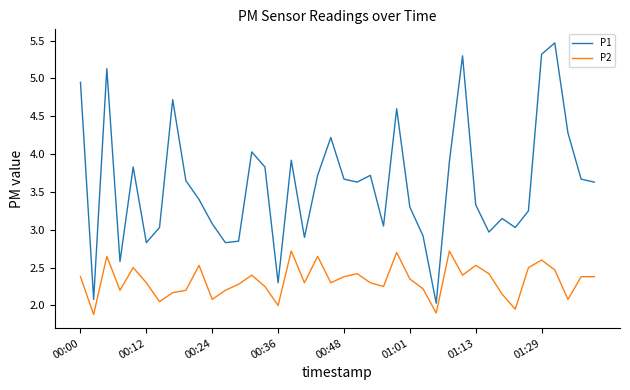

What are all the series names shown in the legend?

P1, P2